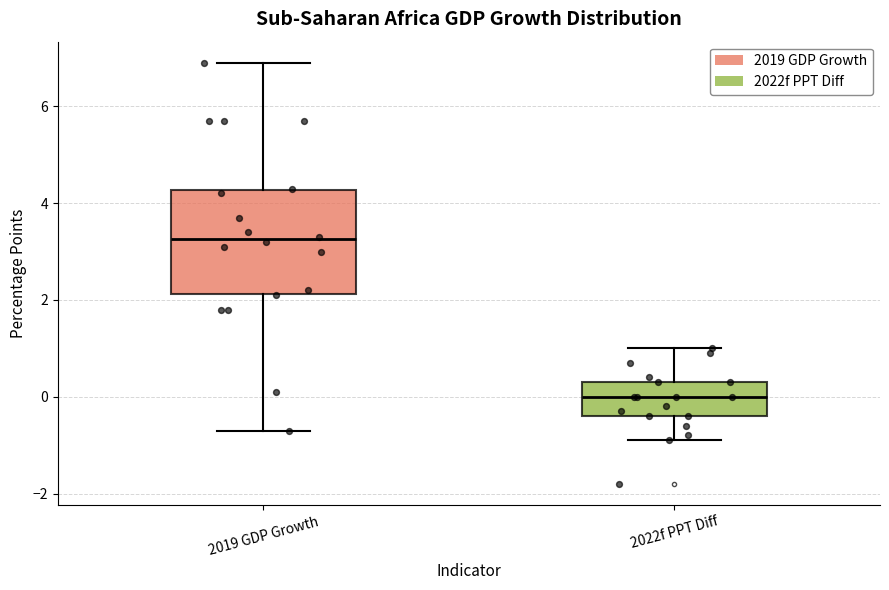

Which box has the lowest median line?

2022f PPT Diff